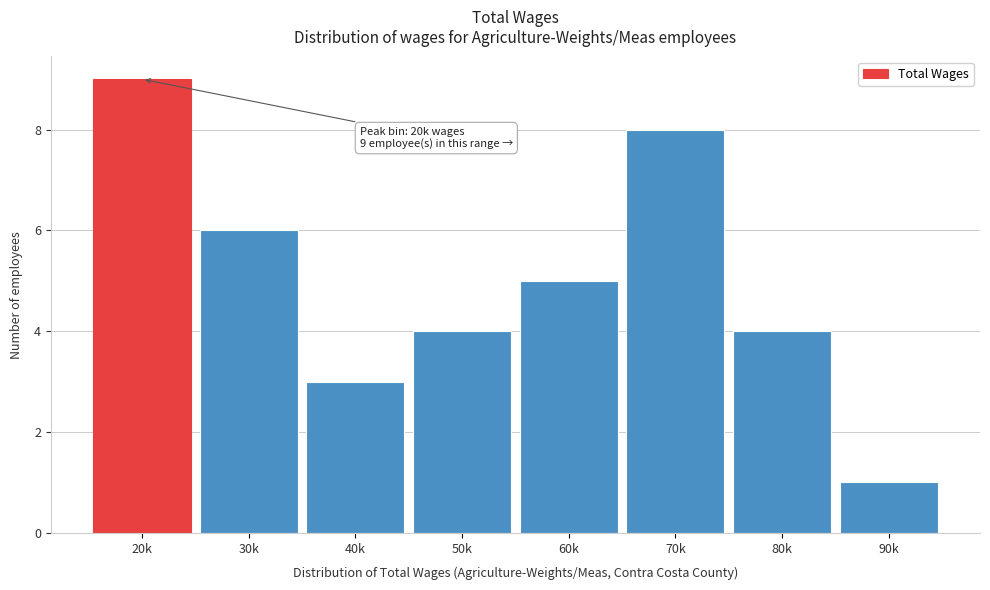

Reading left to right, transcribe all the data shown in this chart.

9	6	3	4	5	8	4	1